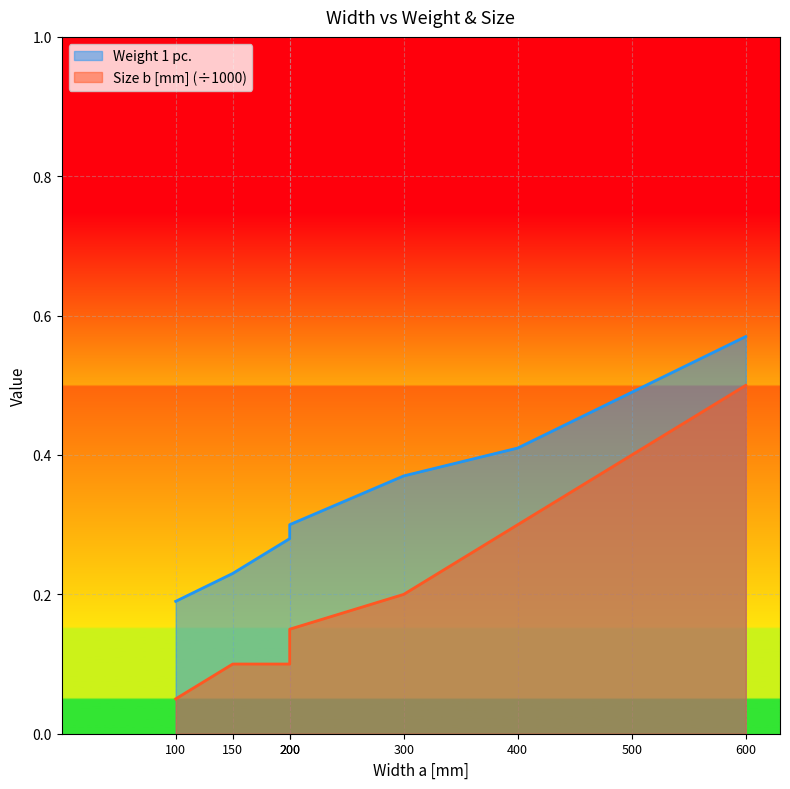

Reading left to right, list all the values displayed in this chart.

Weight 1 pc.: 100=0.2	150=0.2	200=0.3	200=0.3	300=0.4	400=0.4	500=0.5	600=0.6
Size b [mm]: 100=0.1	150=0.1	200=0.1	200=0.1	300=0.2	400=0.3	500=0.4	600=0.5